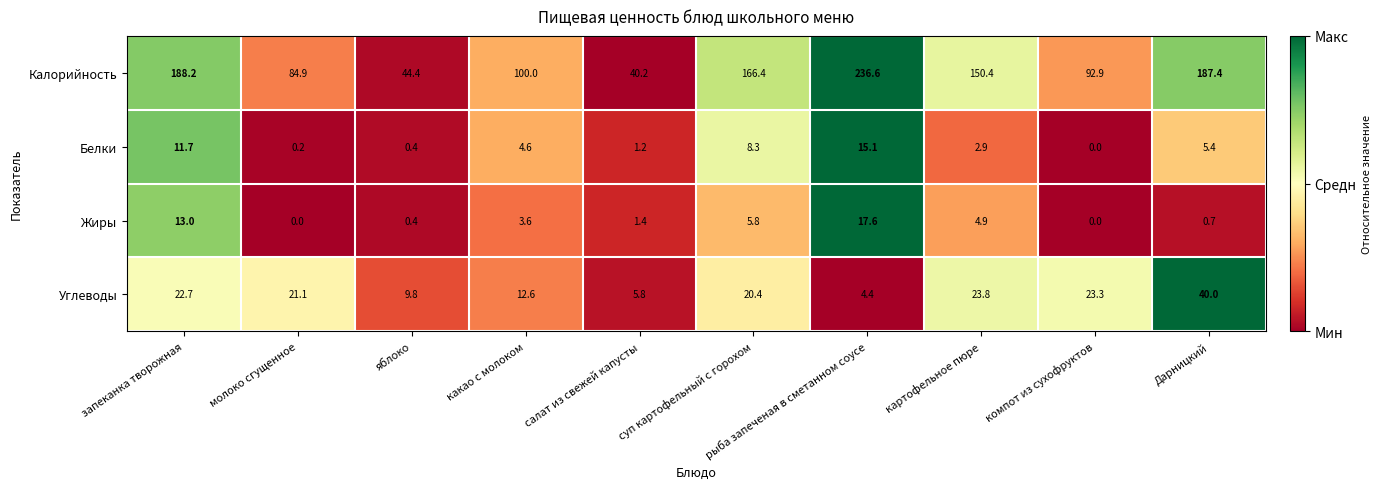

What is the average value of the Жиры series?

4.7